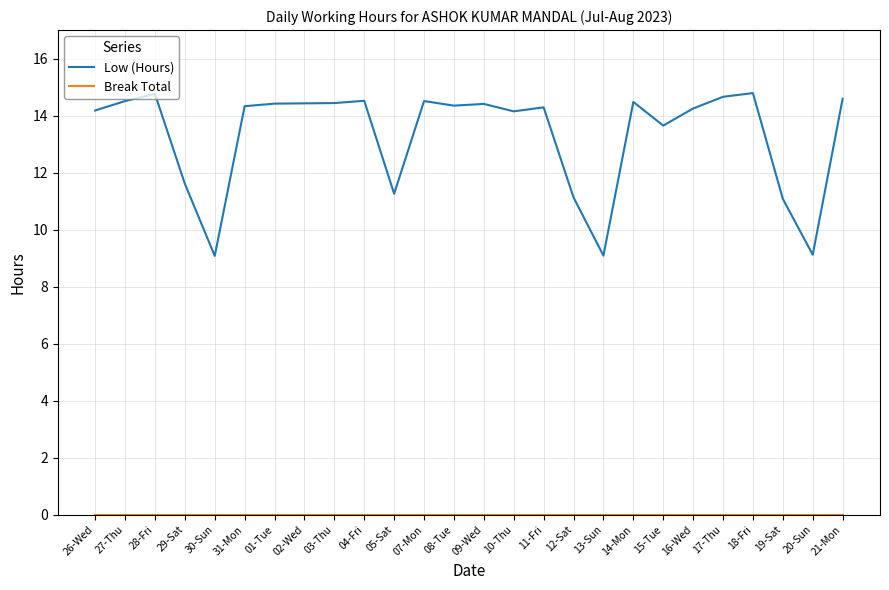

In Low (Hours), how many points are higher than both neighbors (excluding endpoints)?

7